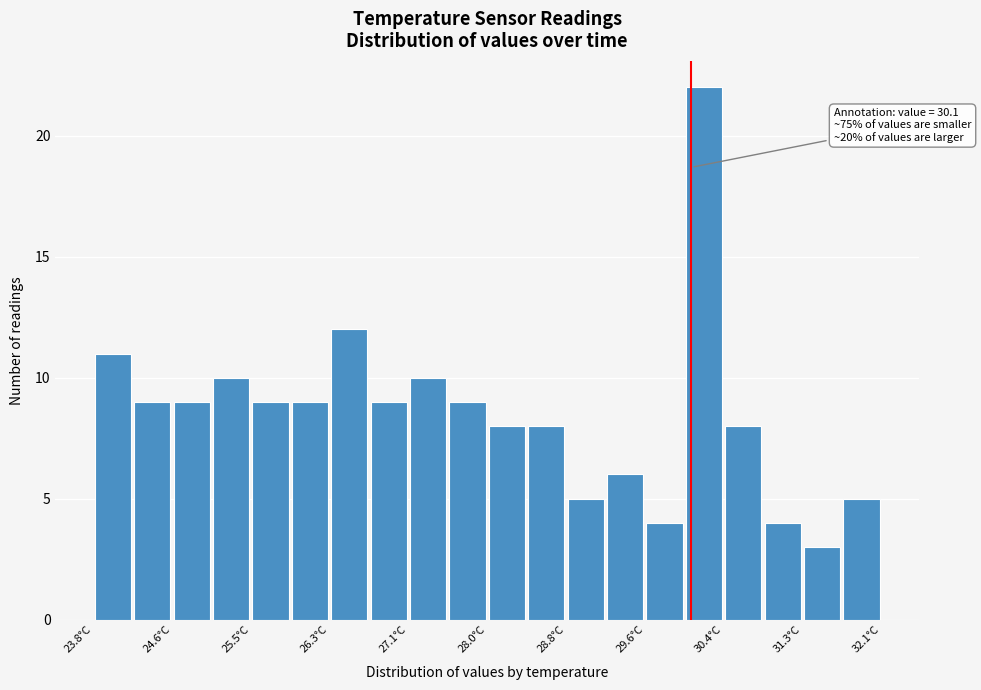

Over which range of the x-axis is the bar tallest?

30.0 to 30.4